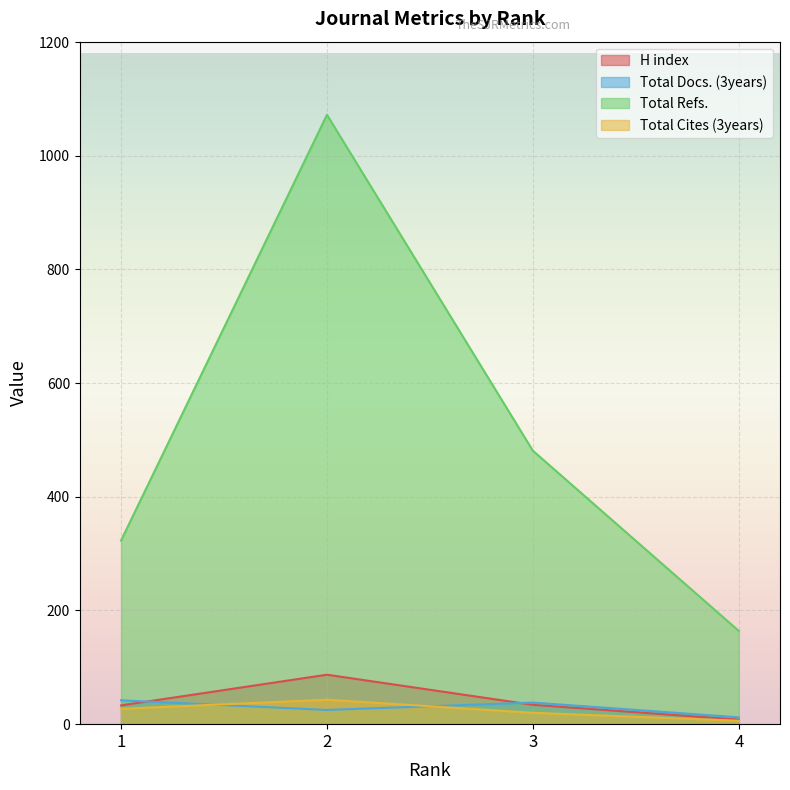

List the labels in order of Total Cites (3years) value, largest first.

2, 1, 3, 4